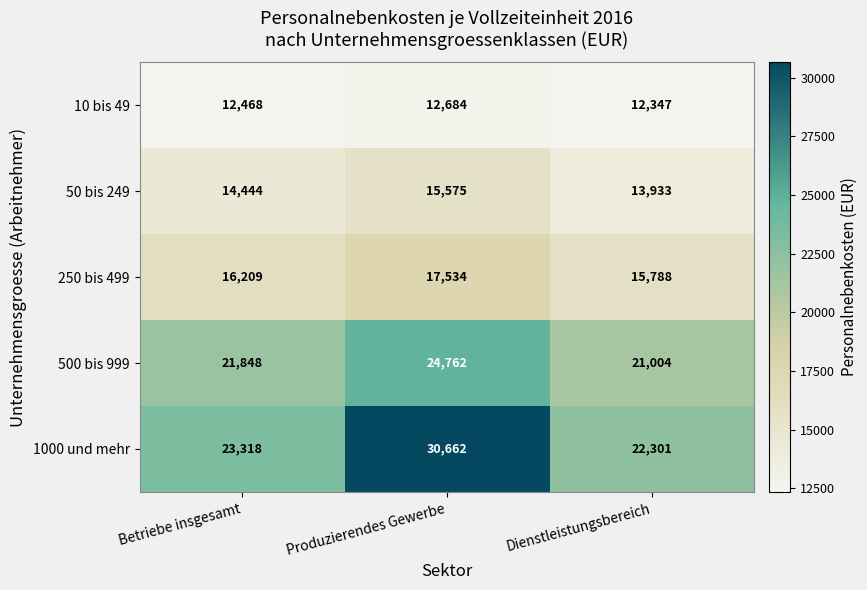

The 1000 und mehr series shows 35117 at Betriebe insgesamt. True or false?

False